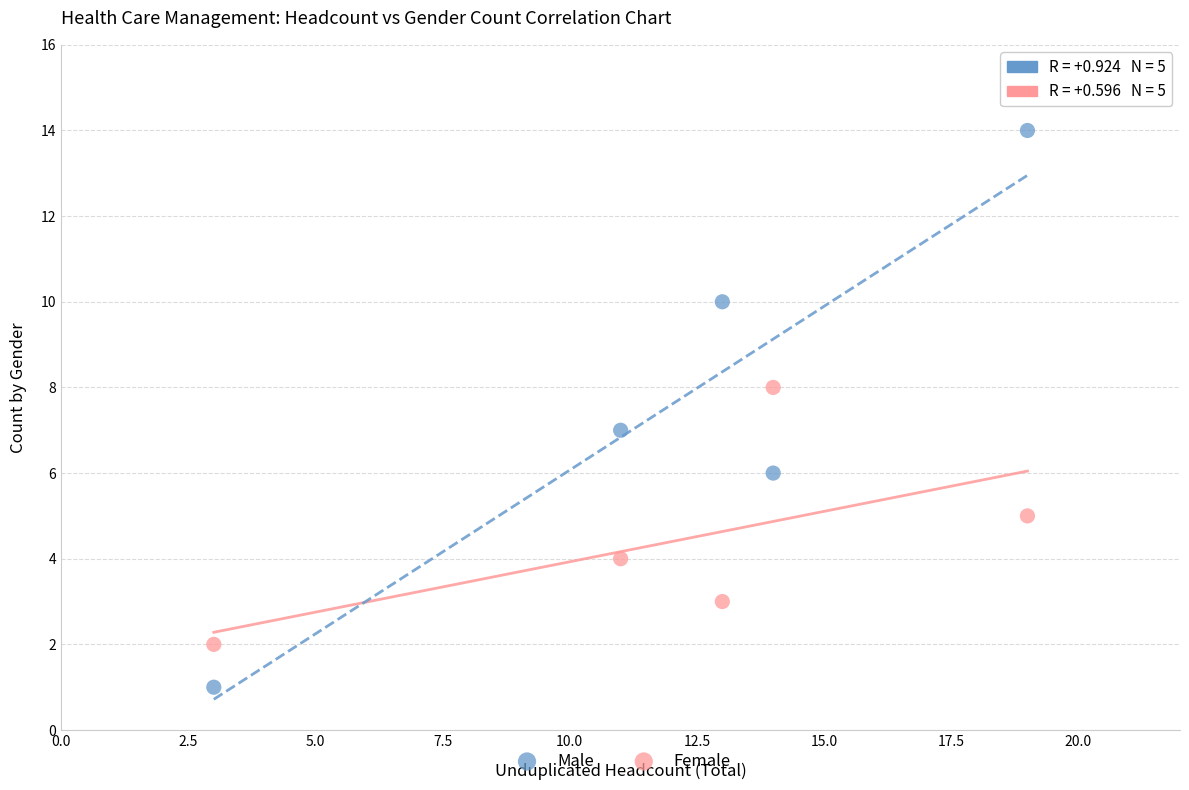

Across all data points, what is the range of X values (max minus min)?

16